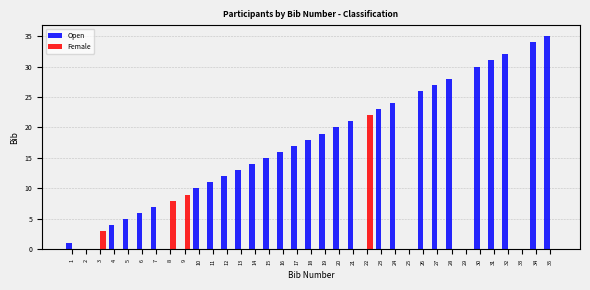

Where is Open nearest to the value 17?

17